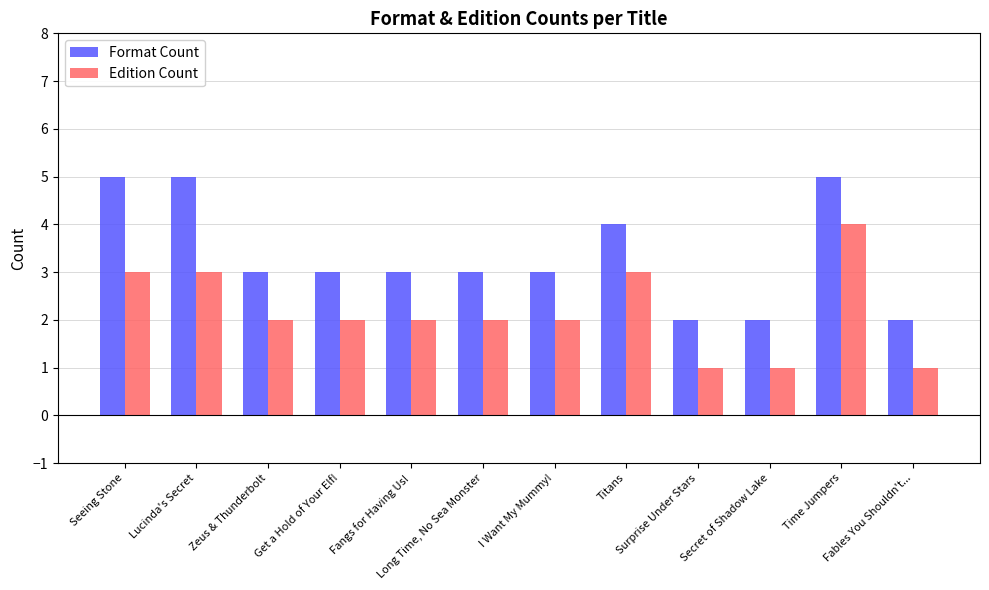

What is the sum of the Format Count values at Secret of Shadow Lake and Long Time, No Sea Monster?

5